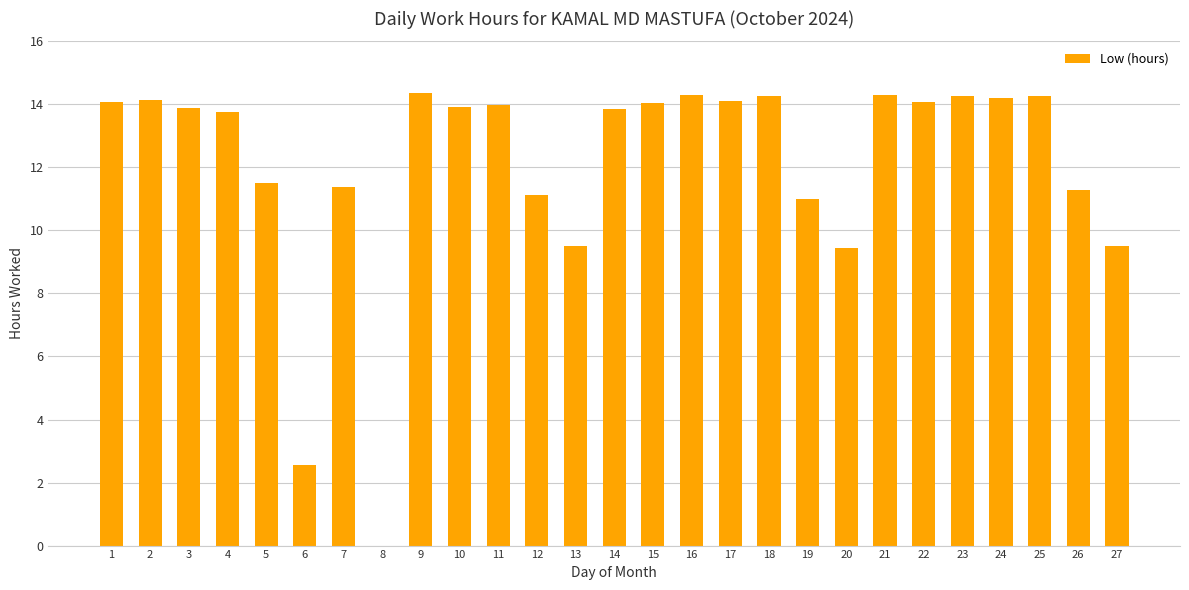

What is the sum of all values?

327.1